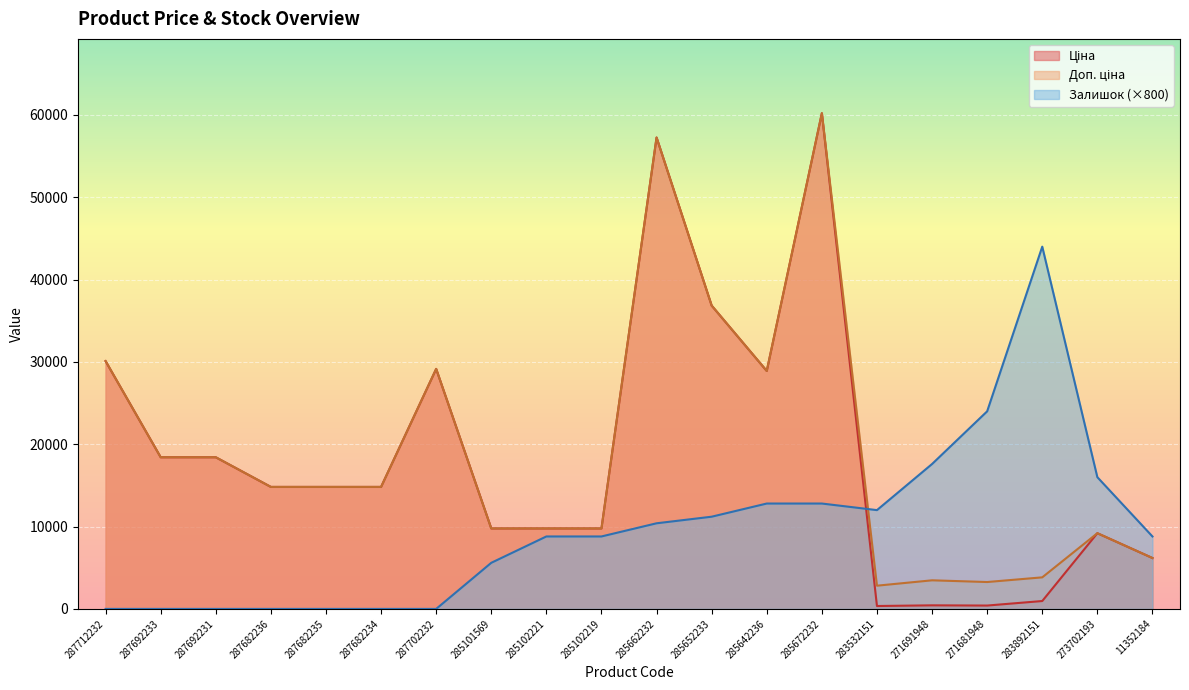

True or false: Доп. ціна has more than 1 points higher than both neighbors.

True